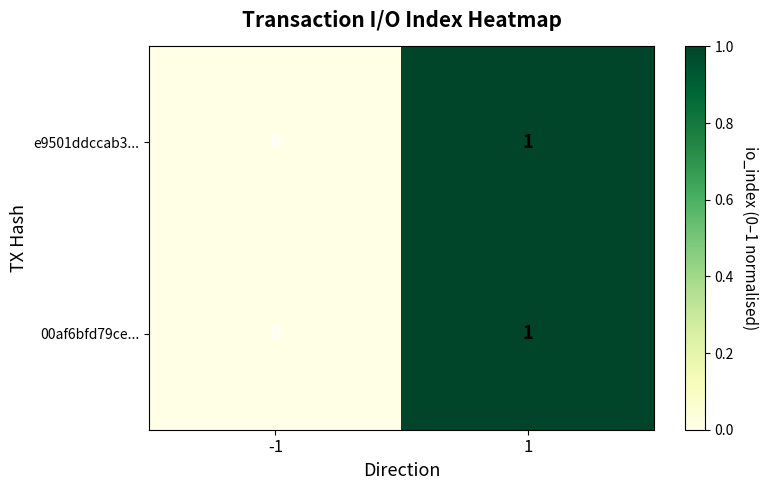

Rank the categories by 00af6bfd79ce... value from highest to lowest.

1, -1